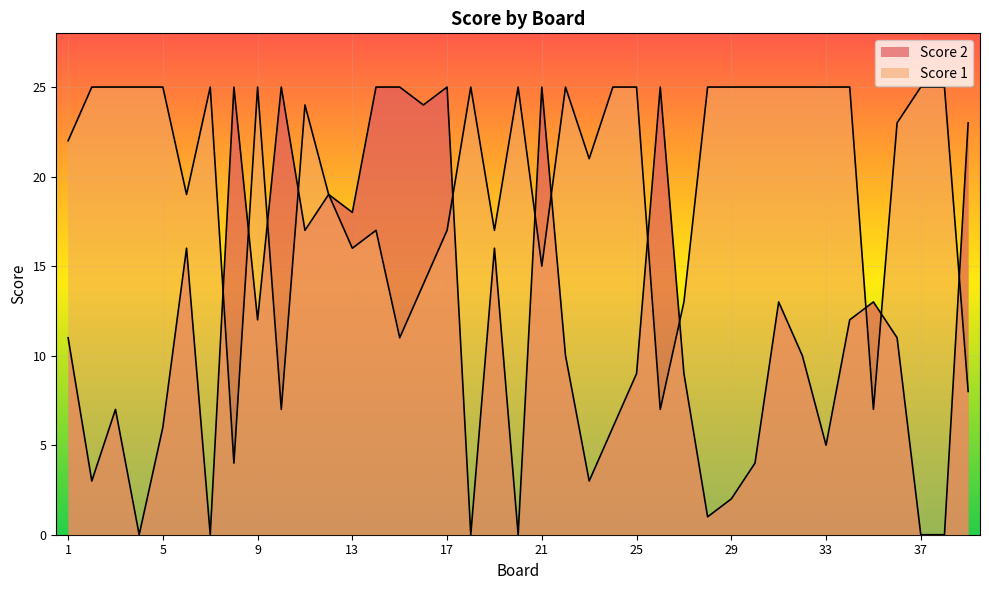

At which category does the chart reach its peak across all series?

2